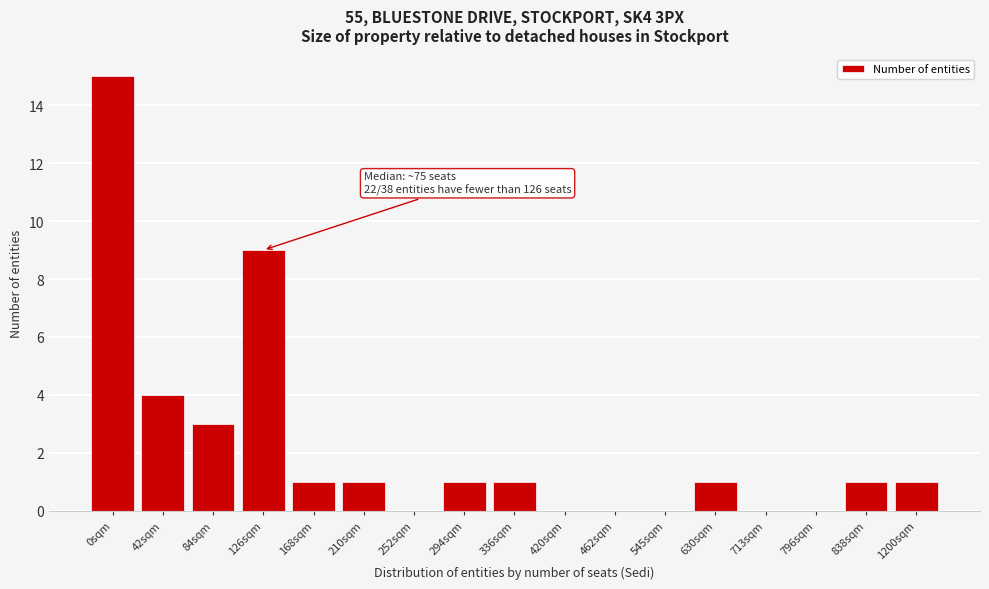

Reading left to right, extract all data points from this chart.

0sqm=15	42sqm=4	84sqm=3	126sqm=9	168sqm=1	210sqm=1	252sqm=0	294sqm=1	336sqm=1	420sqm=0	462sqm=0	545sqm=0	630sqm=1	713sqm=0	796sqm=0	838sqm=1	1200sqm=1